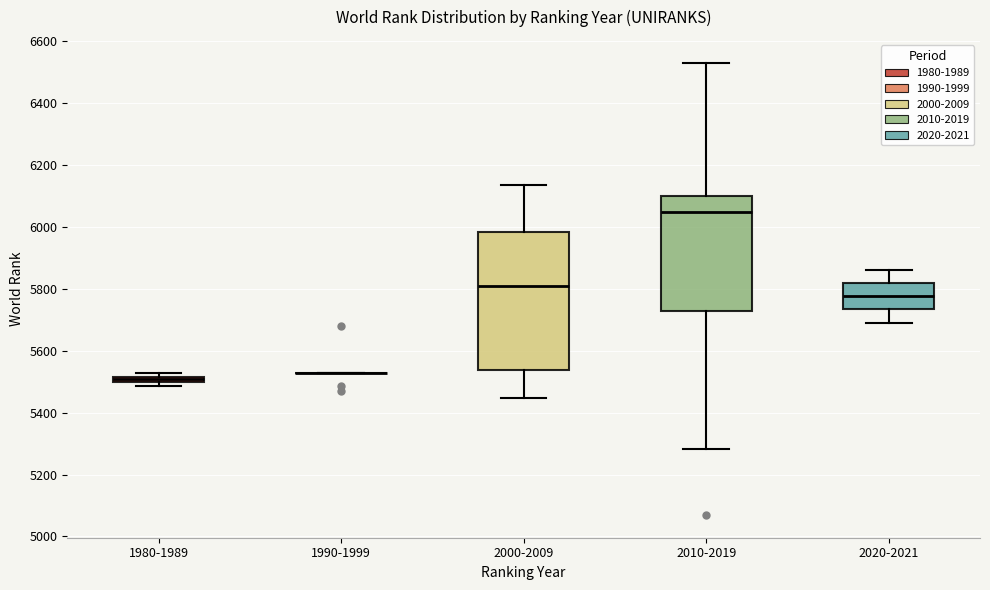

Where does the median line of the box for 2020-2021 sit on the y-axis? The values are not printed on the chart, so give them approximately, as read against the axis.

5780